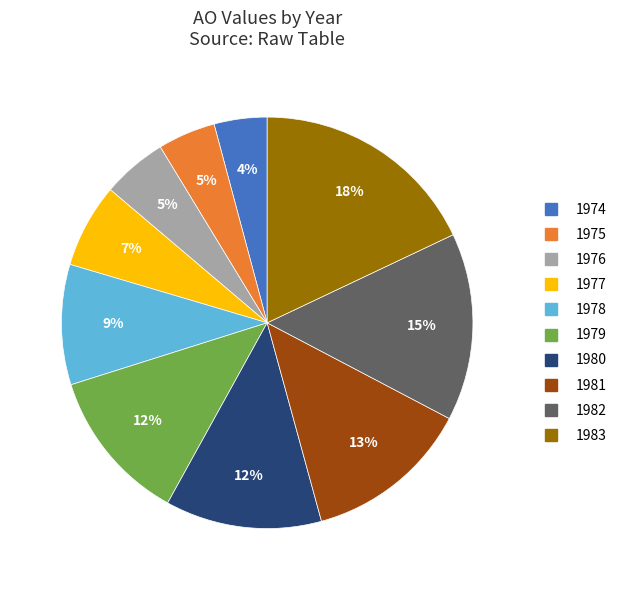

The 1978 slice represents 9% of the pie. True or false?

True